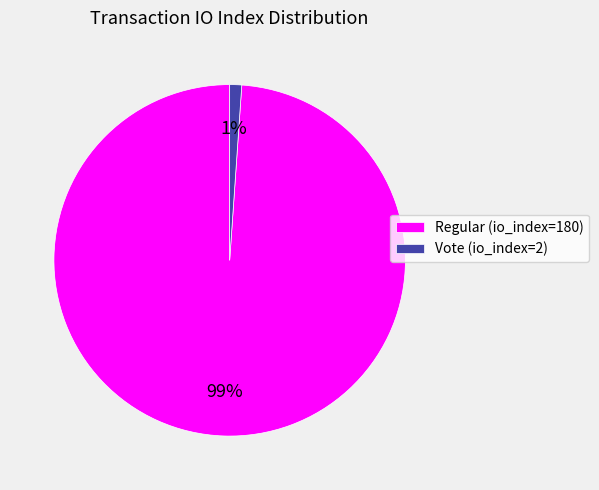

Rank the categories by value from highest to lowest.

Regular (io_index=180), Vote (io_index=2)